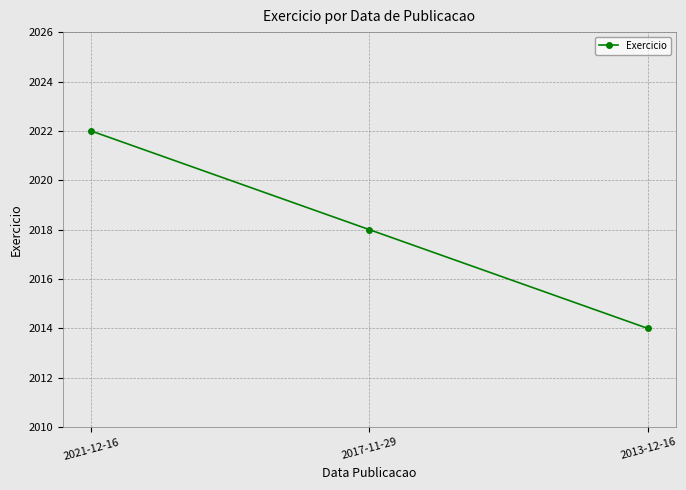

How many data points are less than 2018?

1